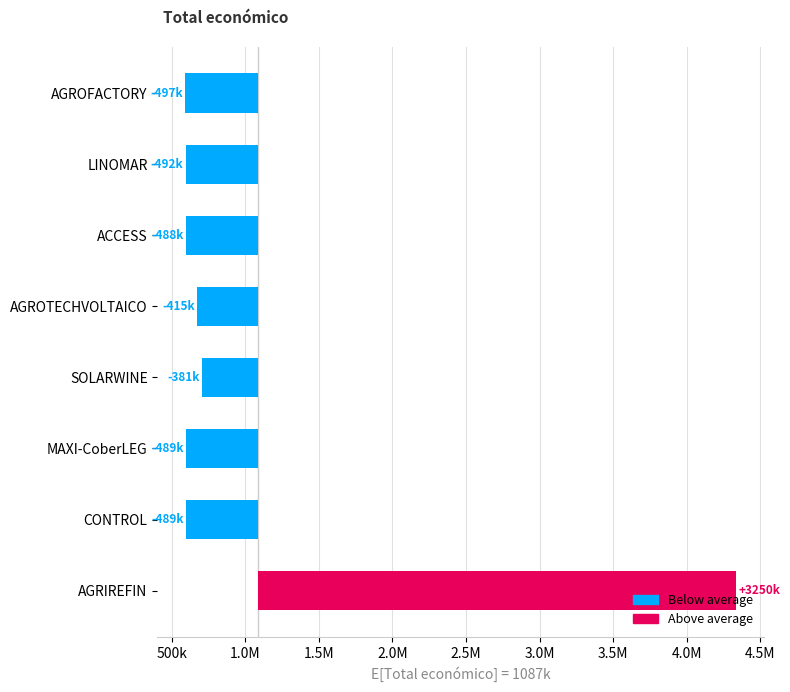

Count the number of data series in this chart.

2